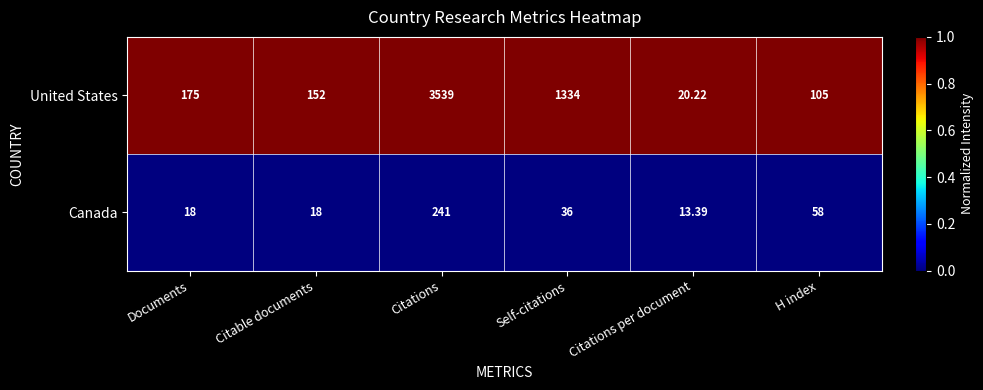

How many distinct data groups are displayed?

2